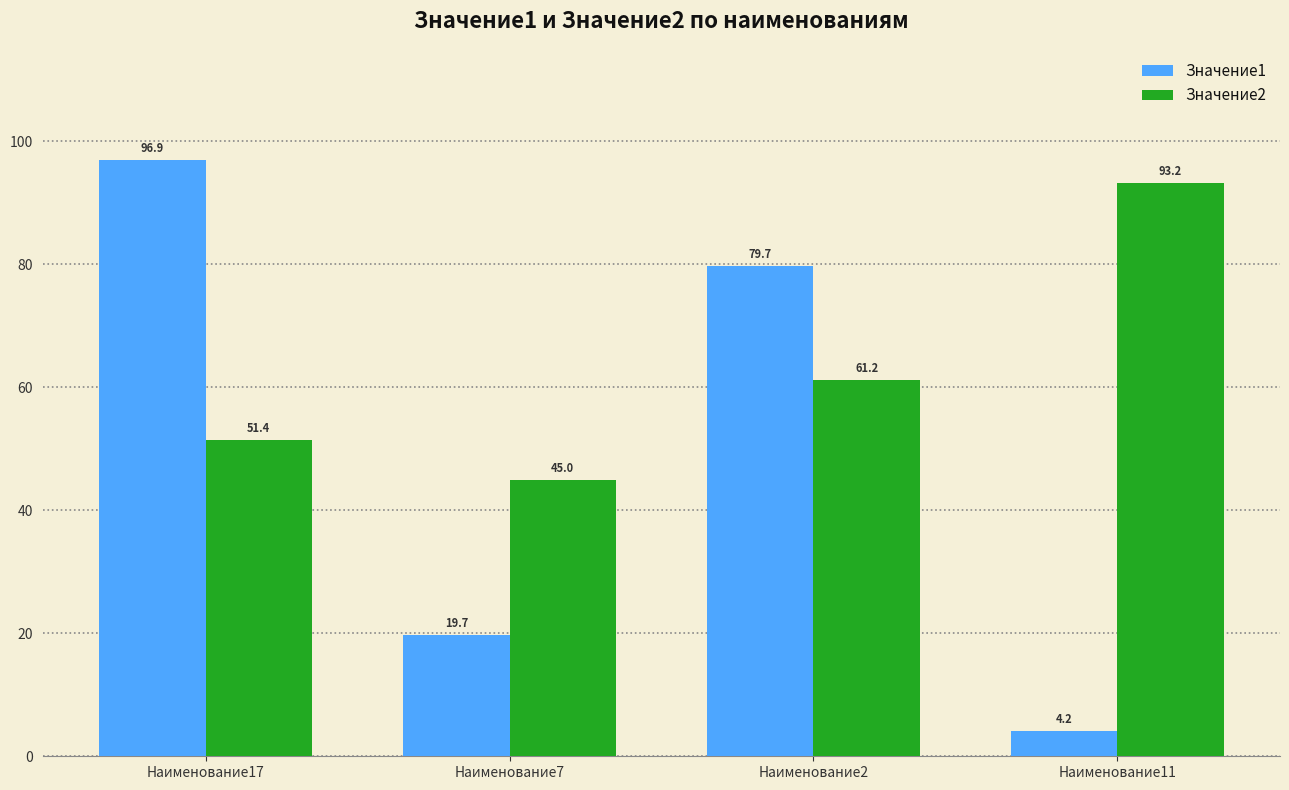

What is the value of the Значение1 bar at the 2nd from the left?

19.7